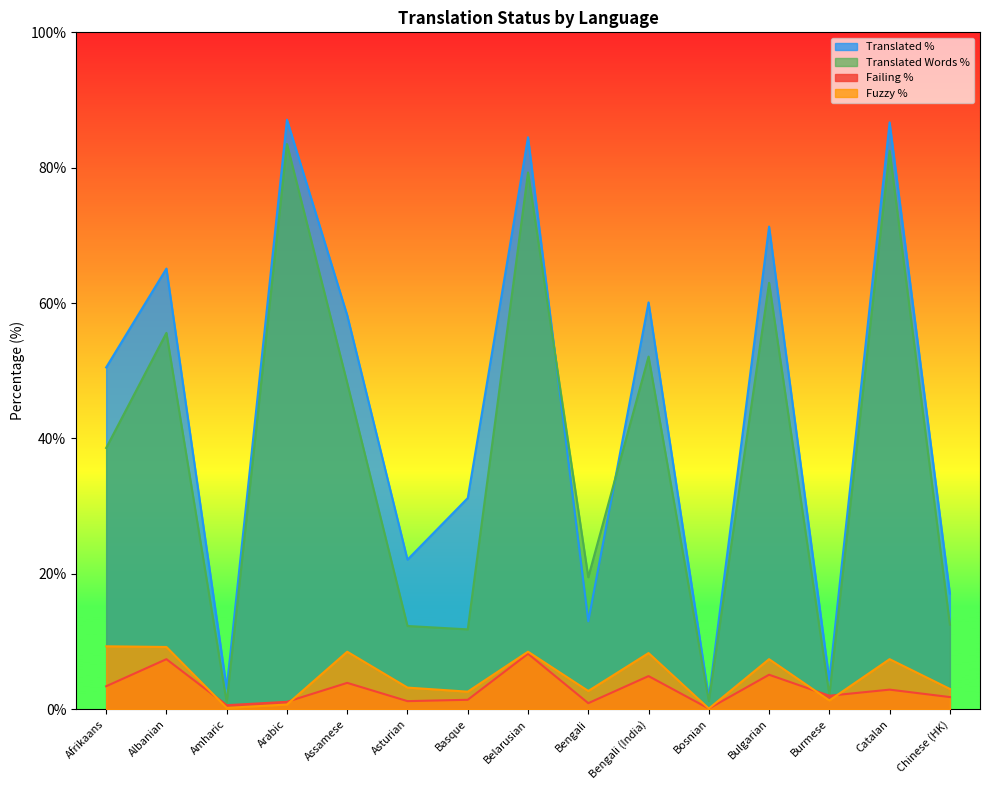

What is the lowest value of the translated_words_percent series?

1.0